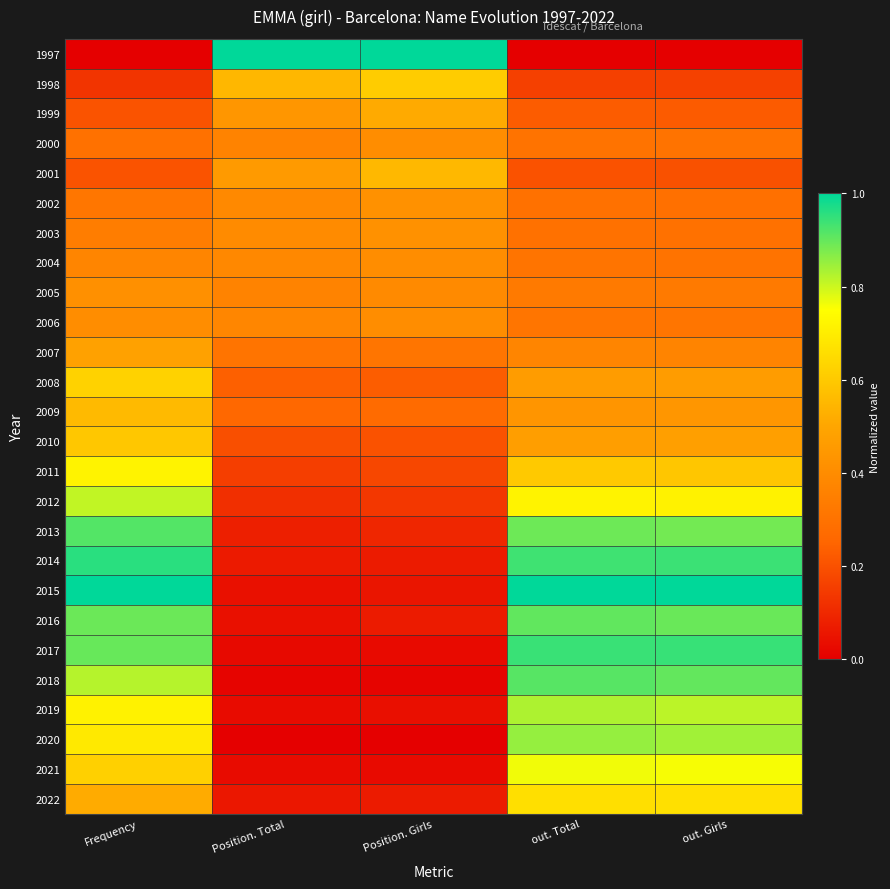

Reading left to right, list all the values displayed in this chart.

1997: Frequency=0.0	Position. Total=1.0	Position. Girls=1.0	out. Total=0.0	out. Girls=0.0
1998: Frequency=0.1	Position. Total=0.6	Position. Girls=0.6	out. Total=0.2	out. Girls=0.2
1999: Frequency=0.2	Position. Total=0.4	Position. Girls=0.5	out. Total=0.2	out. Girls=0.2
2000: Frequency=0.3	Position. Total=0.4	Position. Girls=0.4	out. Total=0.3	out. Girls=0.3
2001: Frequency=0.2	Position. Total=0.5	Position. Girls=0.6	out. Total=0.2	out. Girls=0.2
2002: Frequency=0.3	Position. Total=0.4	Position. Girls=0.4	out. Total=0.3	out. Girls=0.3
2003: Frequency=0.3	Position. Total=0.4	Position. Girls=0.4	out. Total=0.3	out. Girls=0.3
2004: Frequency=0.4	Position. Total=0.4	Position. Girls=0.4	out. Total=0.3	out. Girls=0.3
2005: Frequency=0.4	Position. Total=0.4	Position. Girls=0.4	out. Total=0.3	out. Girls=0.3
2006: Frequency=0.4	Position. Total=0.4	Position. Girls=0.4	out. Total=0.3	out. Girls=0.3
2007: Frequency=0.5	Position. Total=0.3	Position. Girls=0.3	out. Total=0.4	out. Girls=0.4
2008: Frequency=0.6	Position. Total=0.2	Position. Girls=0.2	out. Total=0.5	out. Girls=0.5
2009: Frequency=0.6	Position. Total=0.3	Position. Girls=0.3	out. Total=0.4	out. Girls=0.4
2010: Frequency=0.6	Position. Total=0.2	Position. Girls=0.2	out. Total=0.5	out. Girls=0.5
2011: Frequency=0.7	Position. Total=0.2	Position. Girls=0.2	out. Total=0.6	out. Girls=0.6
2012: Frequency=0.8	Position. Total=0.1	Position. Girls=0.1	out. Total=0.7	out. Girls=0.7
2013: Frequency=0.9	Position. Total=0.1	Position. Girls=0.1	out. Total=0.9	out. Girls=0.9
2014: Frequency=1.0	Position. Total=0.1	Position. Girls=0.1	out. Total=0.9	out. Girls=0.9
2015: Frequency=1.0	Position. Total=0.0	Position. Girls=0.1	out. Total=1.0	out. Girls=1.0
2016: Frequency=0.9	Position. Total=0.0	Position. Girls=0.1	out. Total=0.9	out. Girls=0.9
2017: Frequency=0.9	Position. Total=0.0	Position. Girls=0.0	out. Total=0.9	out. Girls=0.9
2018: Frequency=0.8	Position. Total=0.0	Position. Girls=0.0	out. Total=0.9	out. Girls=0.9
2019: Frequency=0.7	Position. Total=0.0	Position. Girls=0.0	out. Total=0.8	out. Girls=0.8
2020: Frequency=0.7	Position. Total=0.0	Position. Girls=0.0	out. Total=0.9	out. Girls=0.8
2021: Frequency=0.6	Position. Total=0.0	Position. Girls=0.0	out. Total=0.8	out. Girls=0.8
2022: Frequency=0.5	Position. Total=0.1	Position. Girls=0.1	out. Total=0.7	out. Girls=0.7